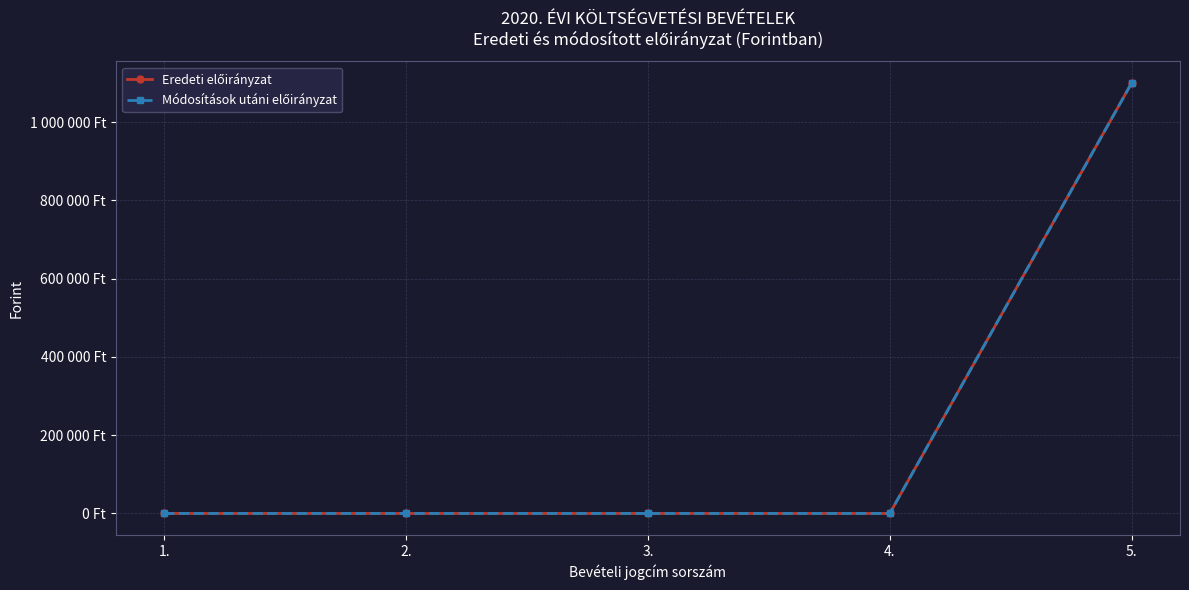

What is the label of the 2nd point from the right?

4.